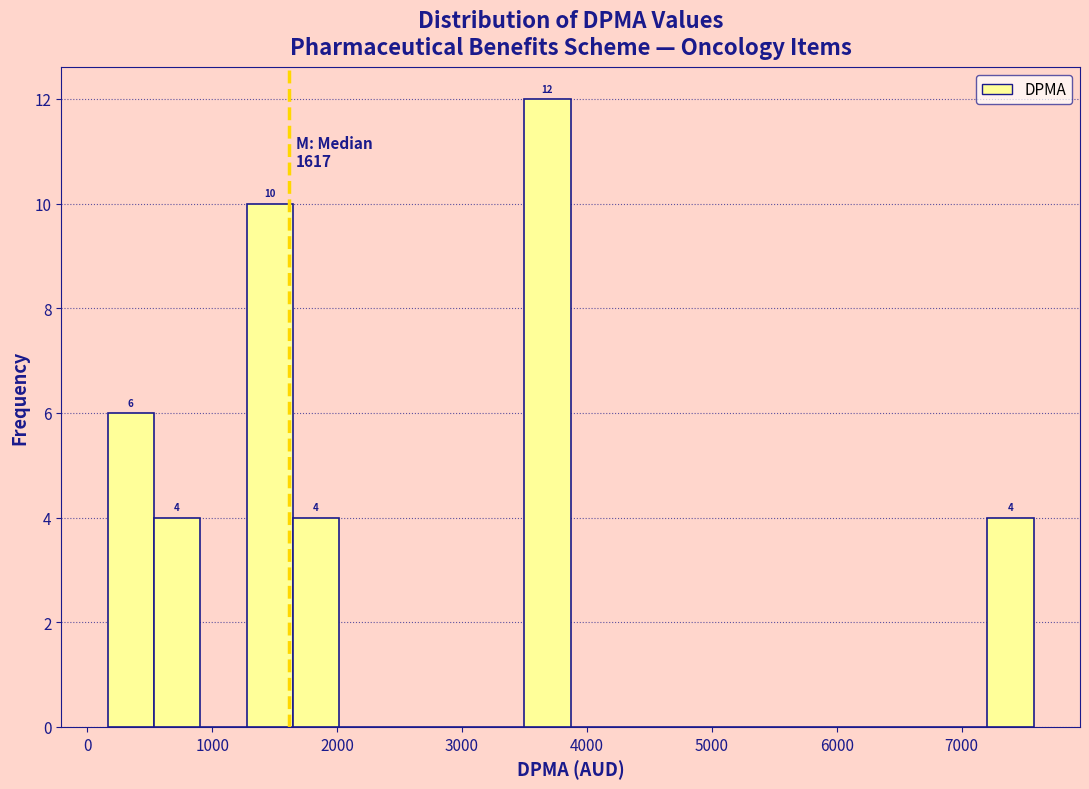

Read against the x-axis, roughly where is the centre of the tallest bar?

3700